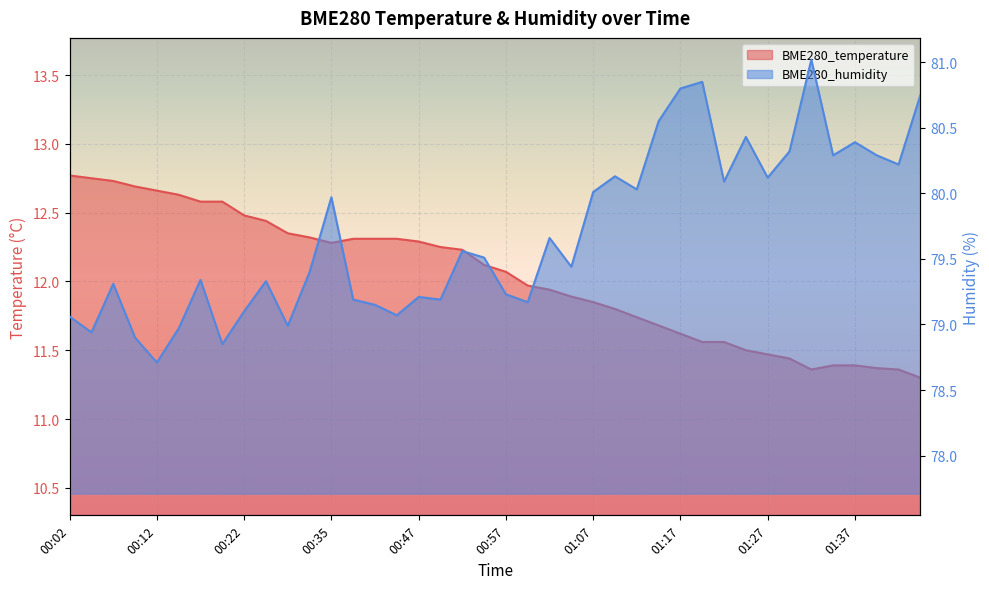

Reading left to right, extract all data points from this chart.

BME280_temperature: 00:02=12.8	00:04=12.8	00:07=12.7	00:09=12.7	00:12=12.7	00:14=12.6	00:17=12.6	00:19=12.6	00:22=12.5	00:24=12.4	00:27=12.3	00:32=12.3	00:35=12.3	00:40=12.3	00:42=12.3	00:45=12.3	00:47=12.3	00:50=12.2	00:52=12.2	00:55=12.1	00:57=12.1	01:00=12.0	01:02=11.9	01:05=11.9	01:07=11.8	01:10=11.8	01:12=11.7	01:14=11.7	01:17=11.6	01:19=11.6	01:22=11.6	01:24=11.5	01:27=11.5	01:29=11.4	01:32=11.4	01:34=11.4	01:37=11.4	01:39=11.4	01:42=11.4	01:44=11.3
BME280_humidity: 00:02=79.1	00:04=78.9	00:07=79.3	00:09=78.9	00:12=78.7	00:14=79.0	00:17=79.3	00:19=78.8	00:22=79.1	00:24=79.3	00:27=79.0	00:32=79.4	00:35=80.0	00:40=79.2	00:42=79.2	00:45=79.1	00:47=79.2	00:50=79.2	00:52=79.6	00:55=79.5	00:57=79.2	01:00=79.2	01:02=79.7	01:05=79.4	01:07=80.0	01:10=80.1	01:12=80.0	01:14=80.5	01:17=80.8	01:19=80.8	01:22=80.1	01:24=80.4	01:27=80.1	01:29=80.3	01:32=81.0	01:34=80.3	01:37=80.4	01:39=80.3	01:42=80.2	01:44=80.8